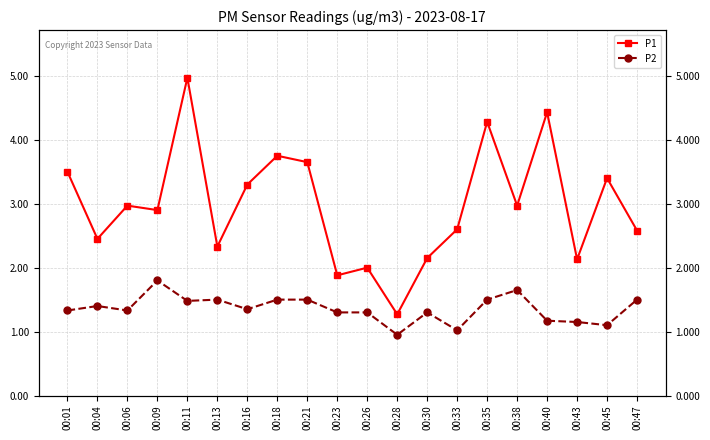

What is the difference between the maximum and second lowest values in the P2 series?

0.8